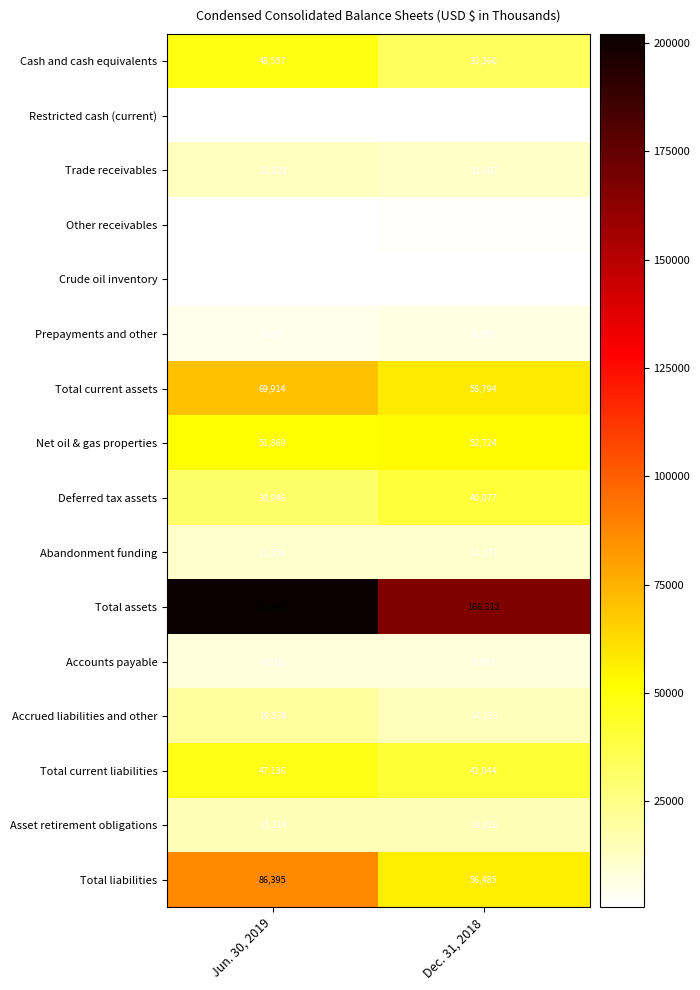

What is the sum of the Crude oil inventory values at Jun. 30, 2019 and Dec. 31, 2018?

1338